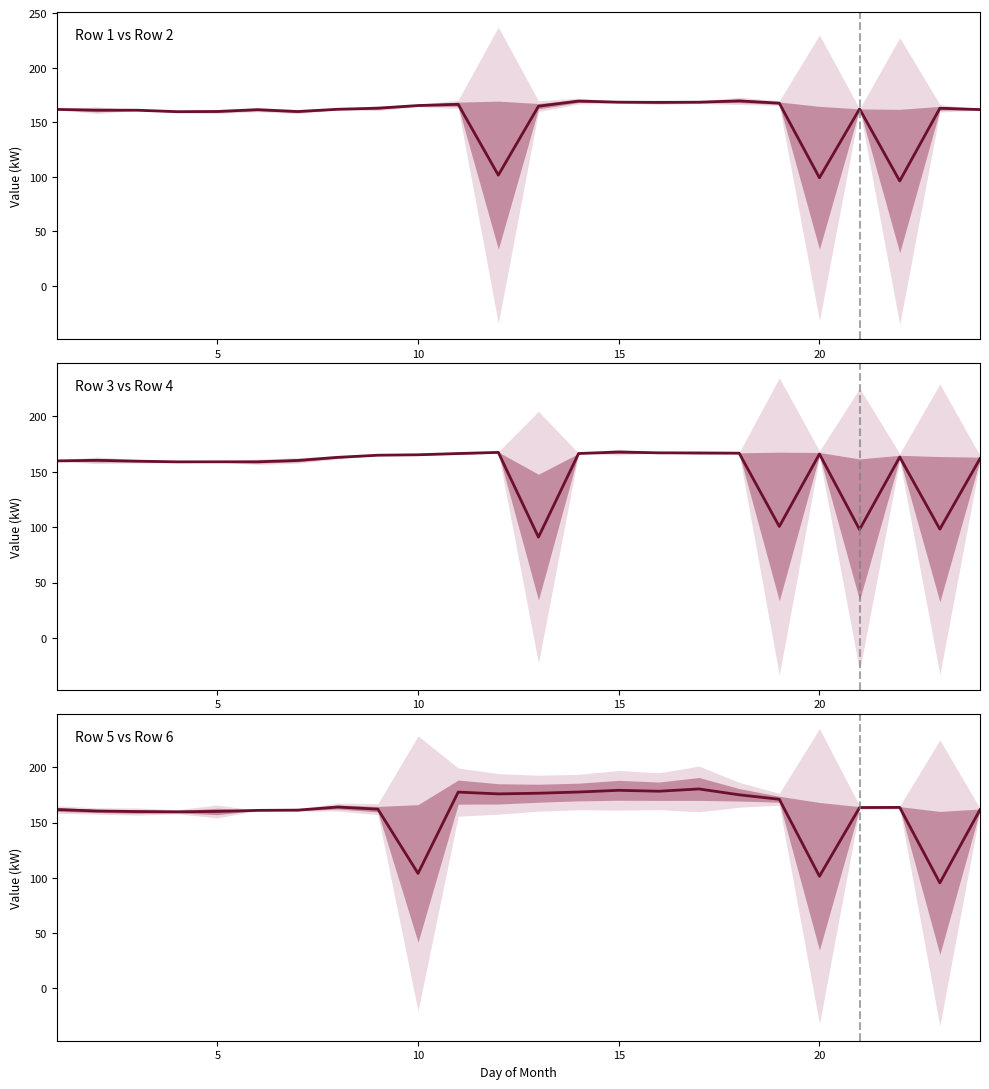

After their last crossing, which series has the higher values: Rows 3-4 (col_6, col_7) or Rows 1-2 (col_4, col_5)?

Rows 3-4 (col_6, col_7)